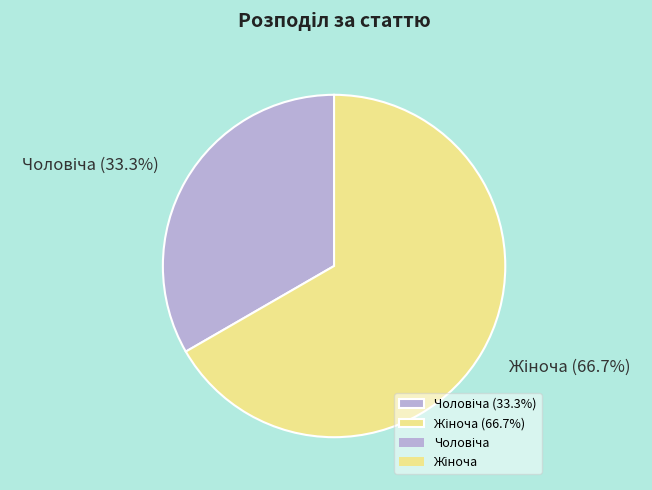

Is there a majority slice in this chart?

Yes